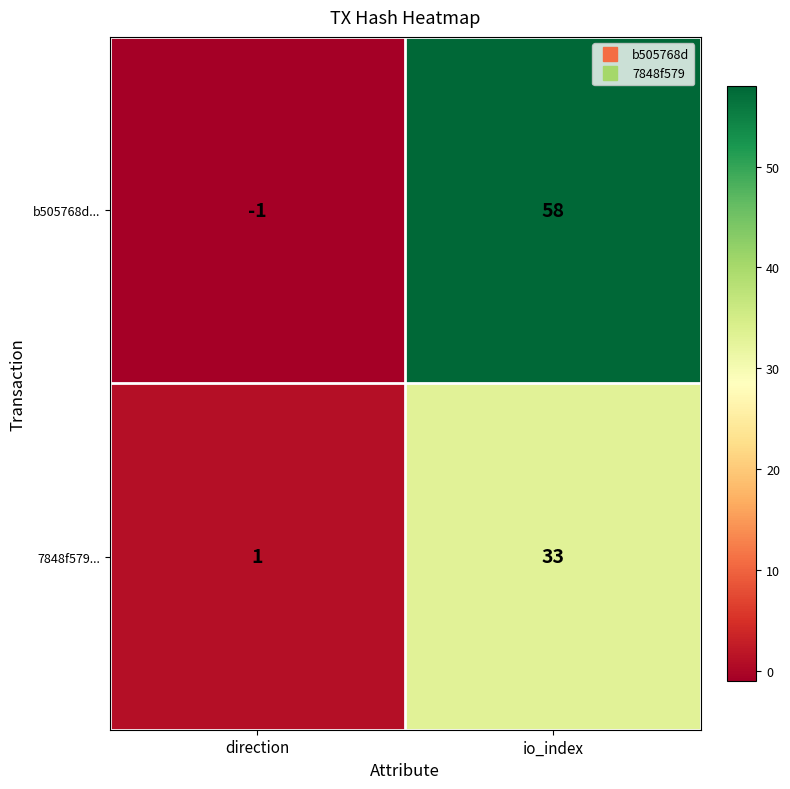

The value of 7848f579... at direction is 1. True or false?

True